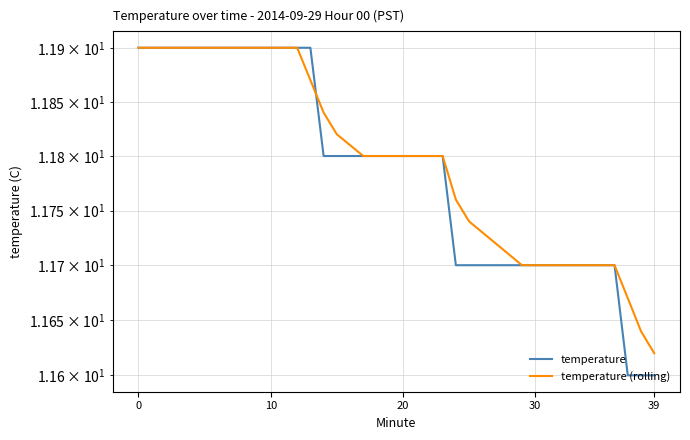

True or false: temperature (rolling) and temperature cross at least once.

True